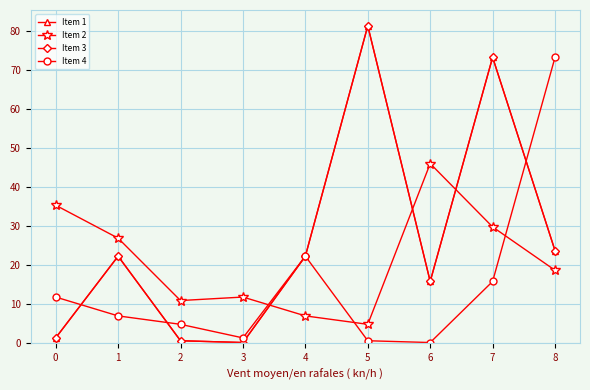

At which category is the sum across all series the highest?

7